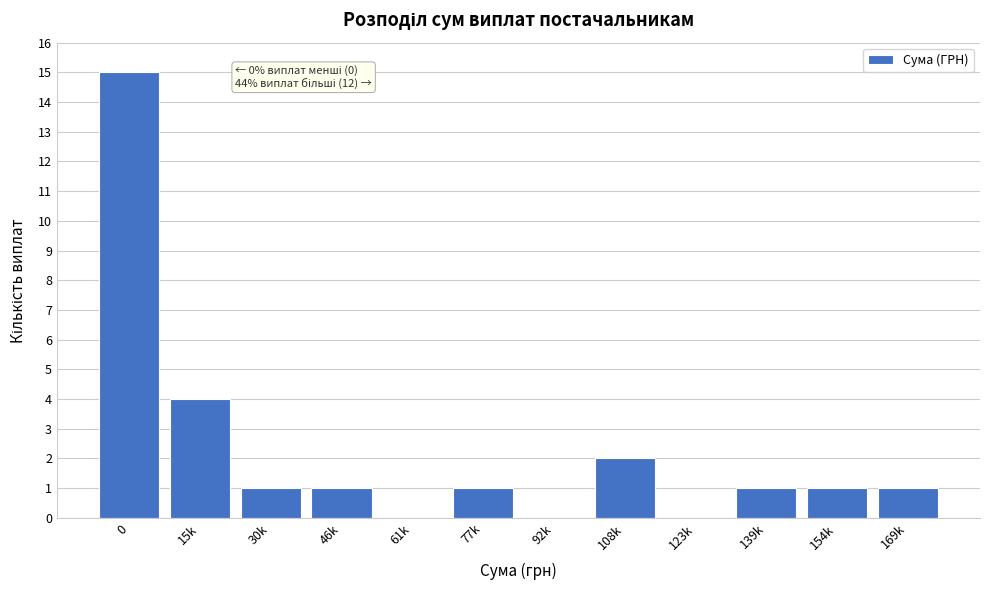

Reading right to left, list all the values displayed in this chart.

169k=1	154k=1	139k=1	123k=0	108k=2	92k=0	77k=1	61k=0	46k=1	30k=1	15k=4	0=15